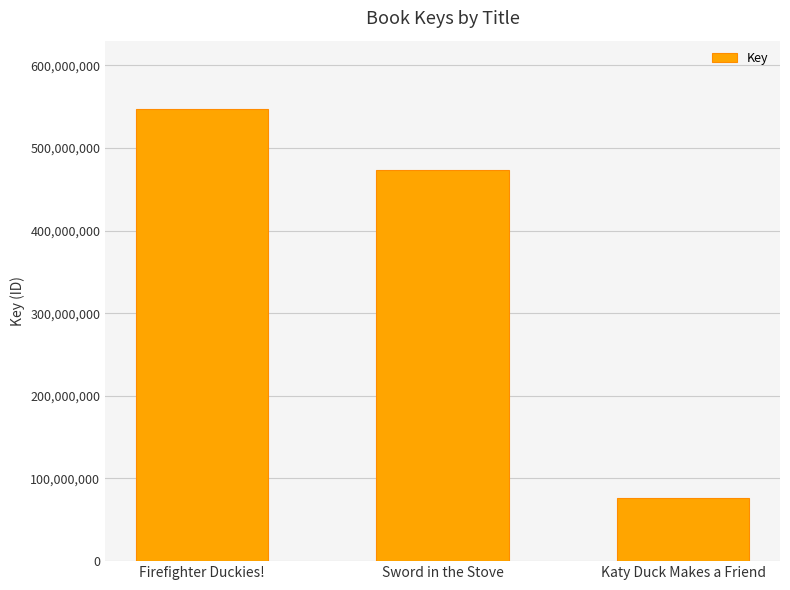

How many data points are less than 473842144?

1